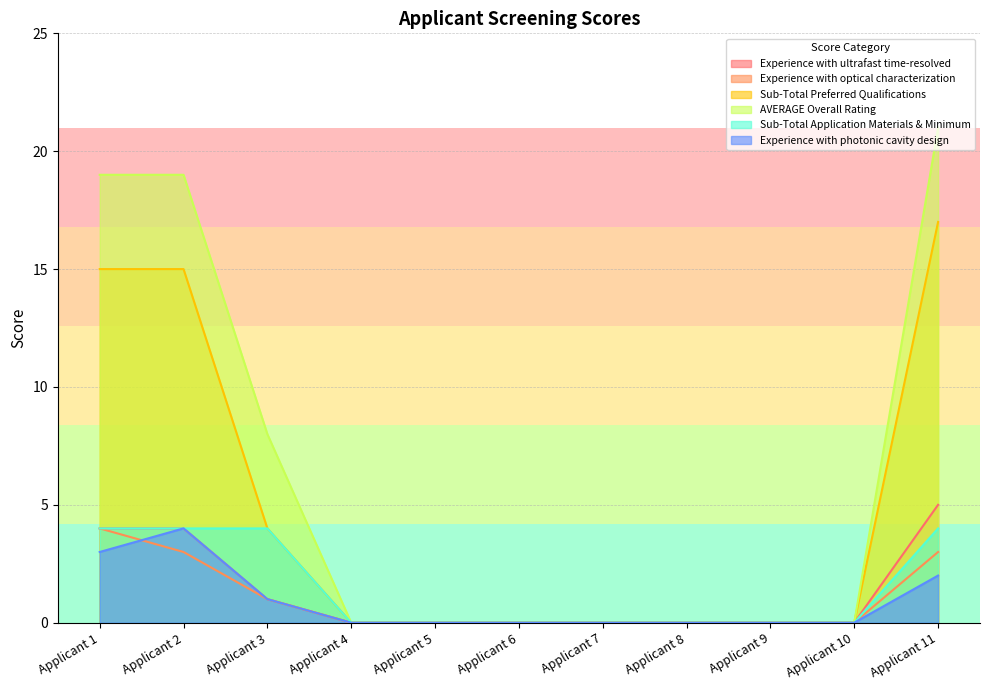

At how many categories does at least one series exceed 1?

4